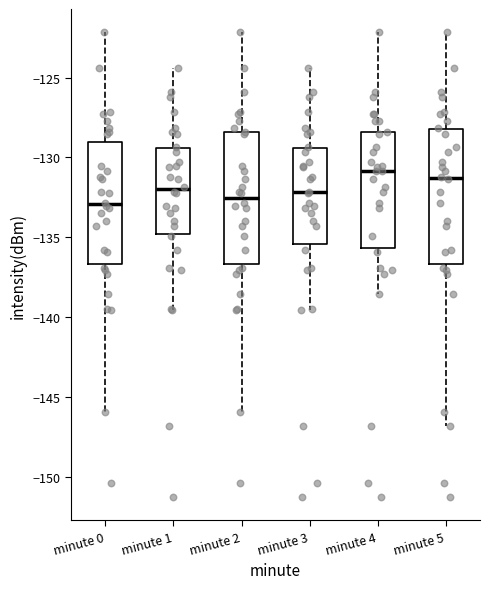

Reading left to right, transcribe this box plot: for each box, give where its median line is, the range the box spans, and where its two whiskers end, as read against the y-axis. The values are not printed on the chart, so give them approximately, as read against the axis.

minute 0: median -133.0, box -136.5 to -129.0, whiskers -146.0 to -122.0
minute 1: median -132.0, box -135.0 to -129.5, whiskers -139.5 to -124.5
minute 2: median -132.5, box -136.5 to -128.5, whiskers -146.0 to -122.0
minute 3: median -132.0, box -135.5 to -129.5, whiskers -139.5 to -124.5
minute 4: median -131.0, box -135.5 to -128.5, whiskers -138.5 to -122.0
minute 5: median -131.5, box -136.5 to -128.0, whiskers -147.0 to -122.0